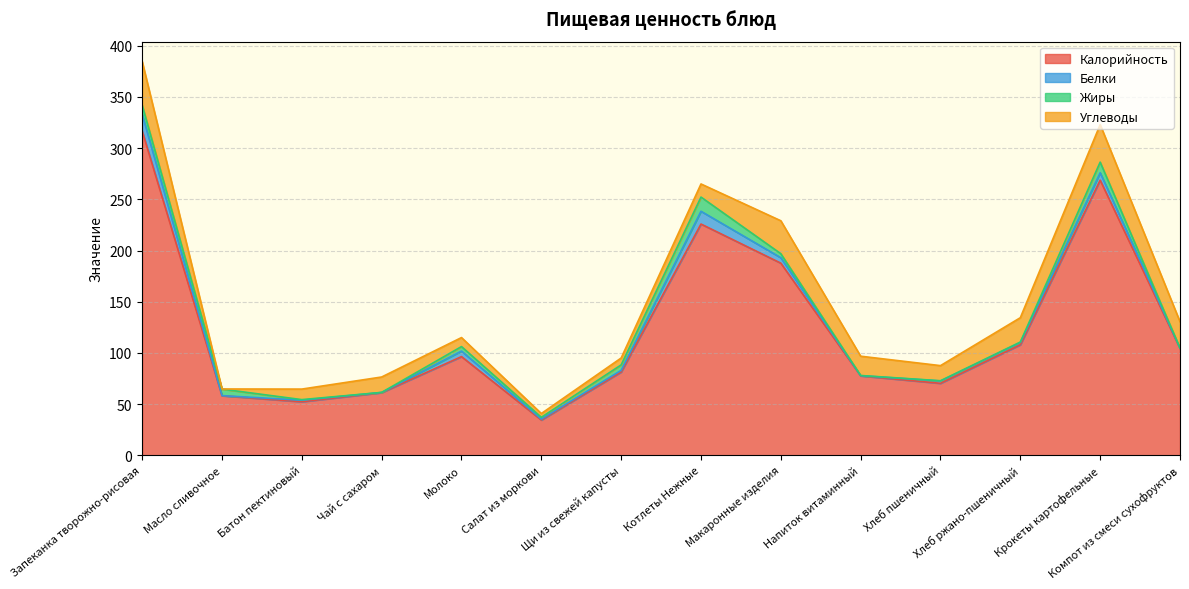

What is the spread (max minus min) of values at Хлеб ржано-пшеничный?

107.5